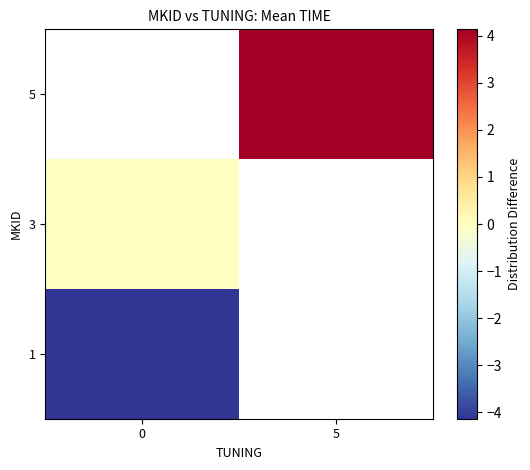

Count the number of categories in the chart.

2